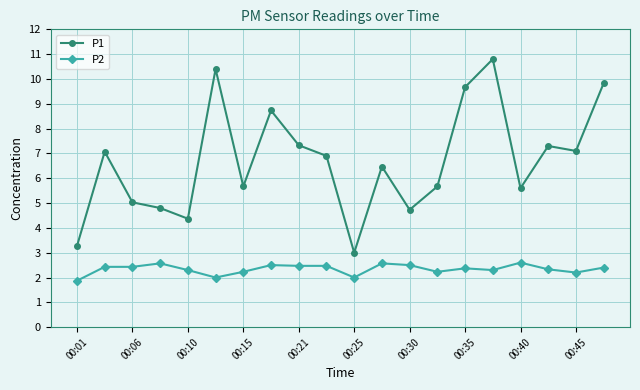

Which series has the widest spread of values?

P1